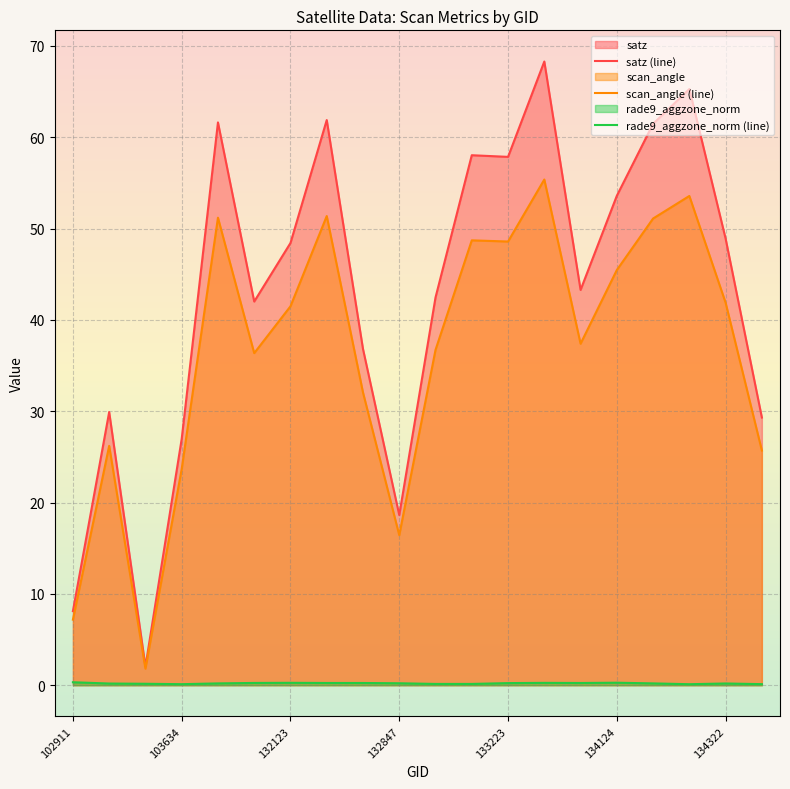

What is the minimum value shown in the chart?

0.1